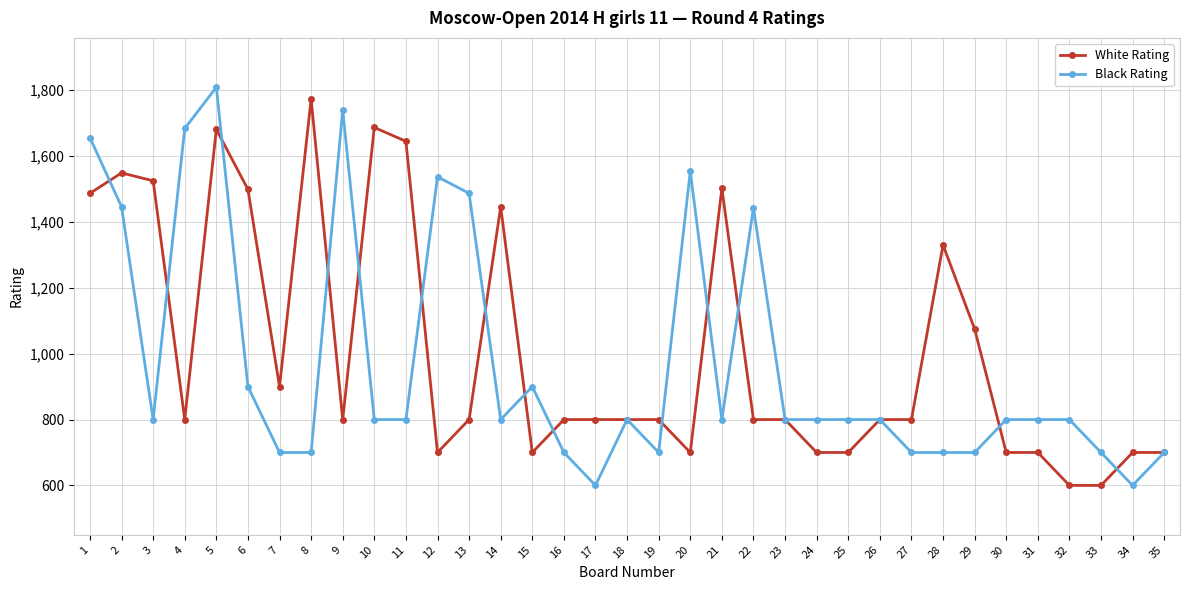

True or false: Black Rating has more than 0 interior local peaks.

True